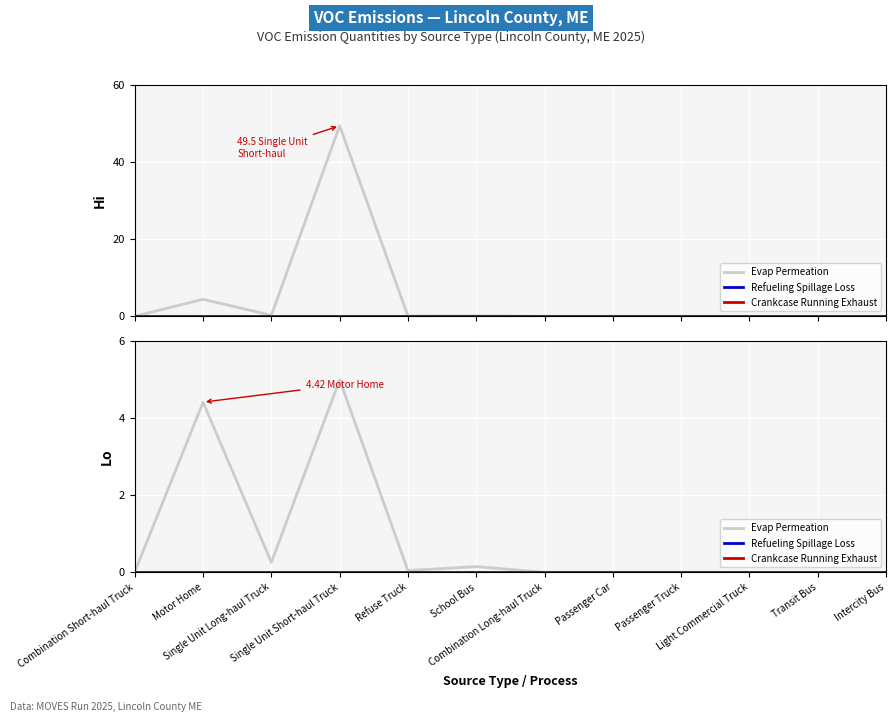

Rank the categories by Crankcase Running Exhaust value from lowest to highest.

Combination Short-haul Truck, Motor Home, Single Unit Long-haul Truck, Single Unit Short-haul Truck, Refuse Truck, School Bus, Combination Long-haul Truck, Passenger Car, Passenger Truck, Light Commercial Truck, Transit Bus, Intercity Bus